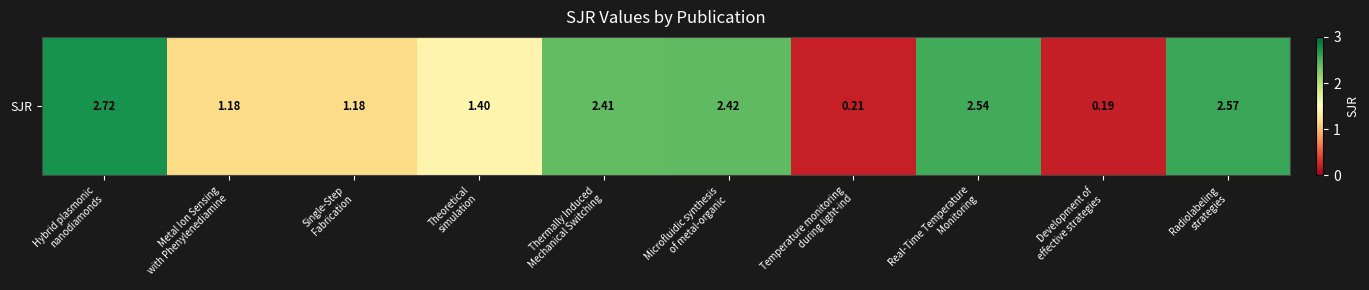

What is the approximate value at Real-Time Temperature
Monitoring?

2.5